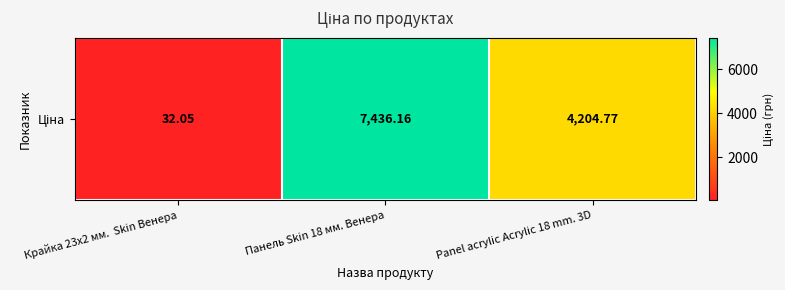

At which label does the data first exceed 4204?

Панель Skin 18 мм. Венера